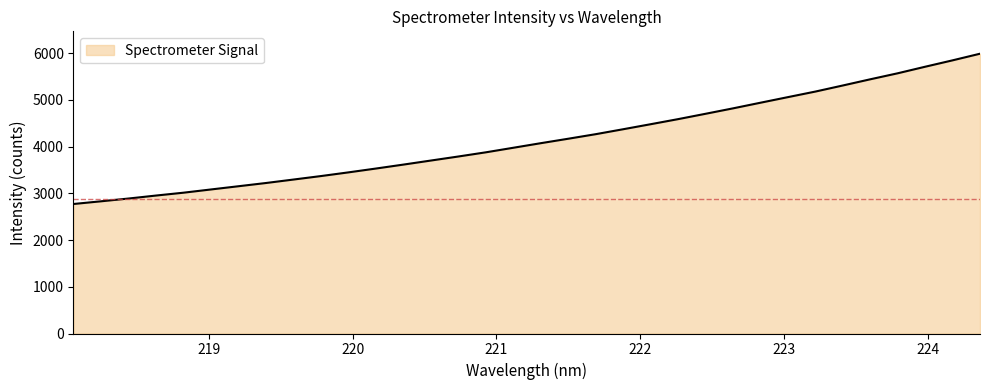

What is the difference between the maximum and minimum values?

3217.8